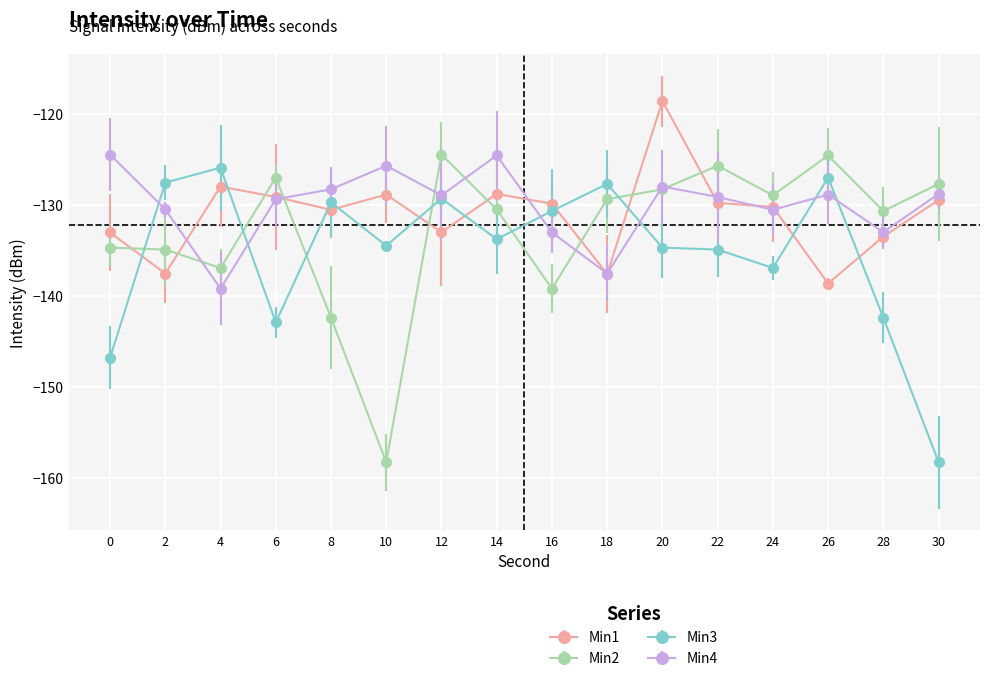

Where is the first local minimum for Min3?

6